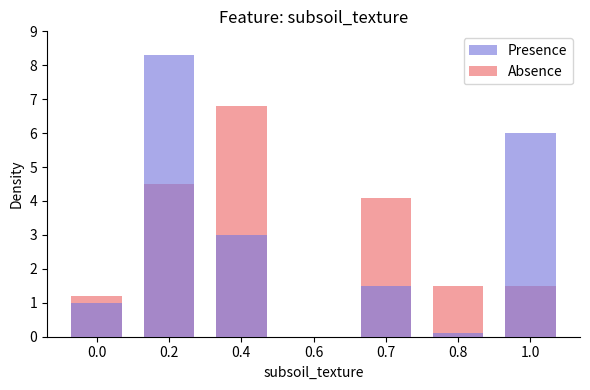

What is the spread (max minus min) of values at 0.0?

0.2